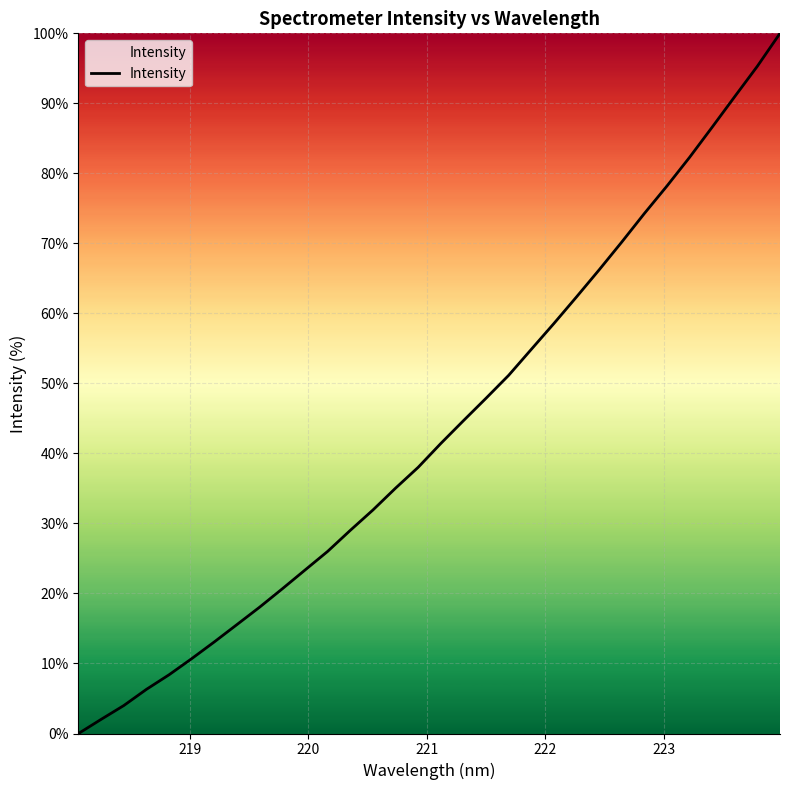

How many positive values are there?

31